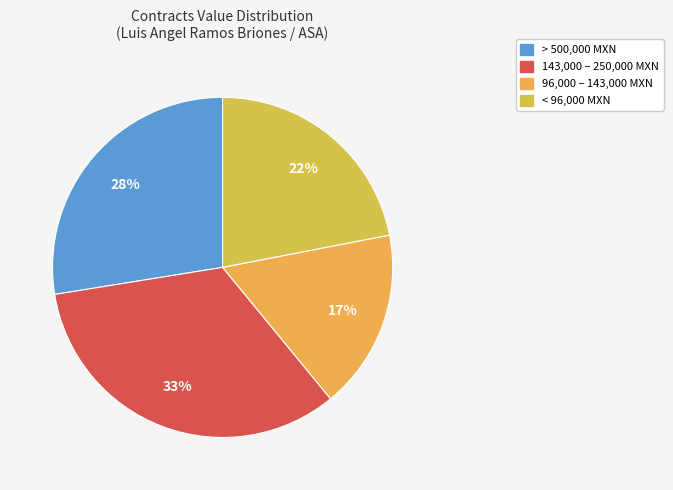

To the nearest percent, what is the average slice percentage?

25%